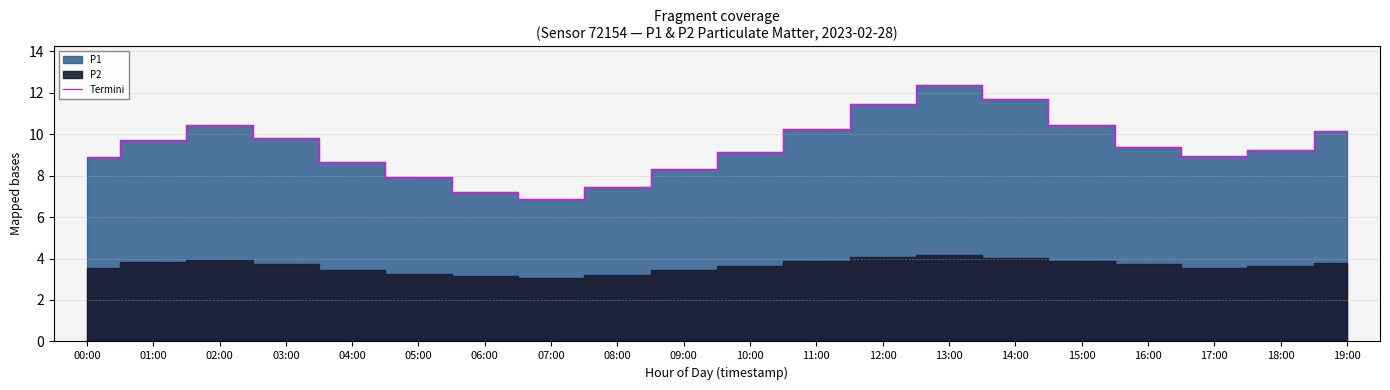

Reading right to left, list all the values displayed in this chart.

10.2	9.2	8.9	9.4	10.4	11.7	12.4	11.4	10.2	9.2	8.3	7.5	6.9	7.2	8.0	8.7	9.8	10.4	9.7	8.9